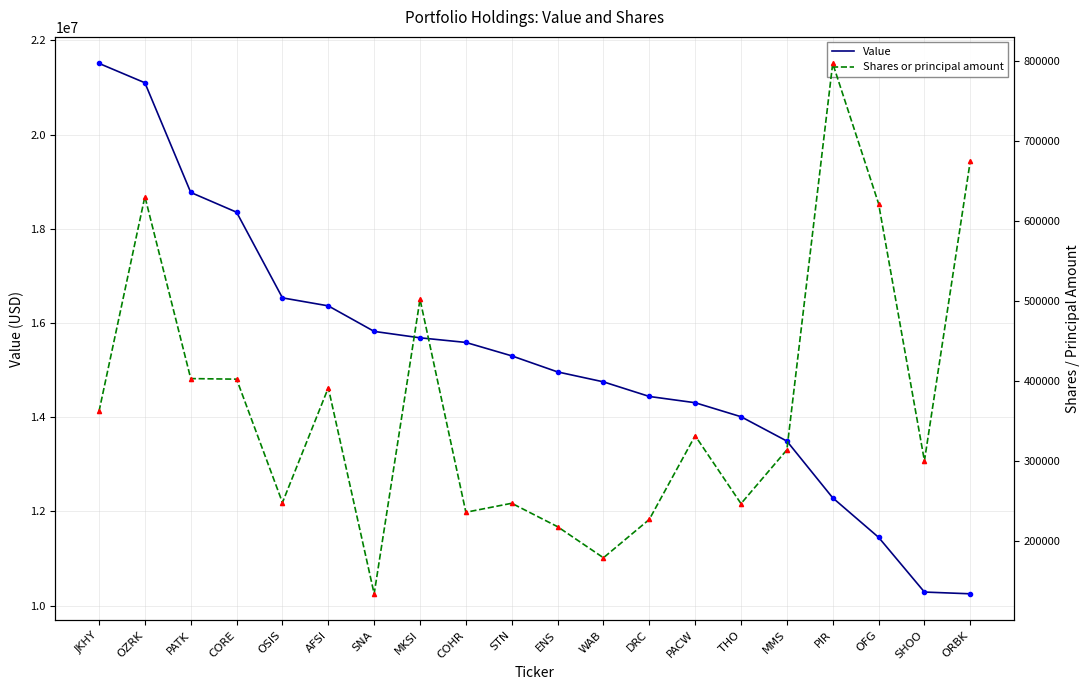

What is the total value across all series at MMS?

13807670